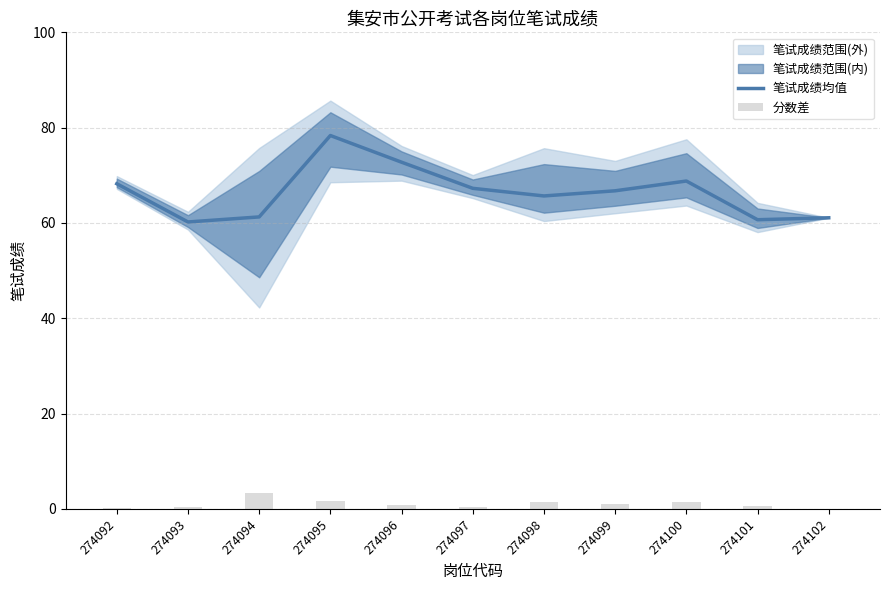

The value of 分数差 at 274099 is 0.4. True or false?

False